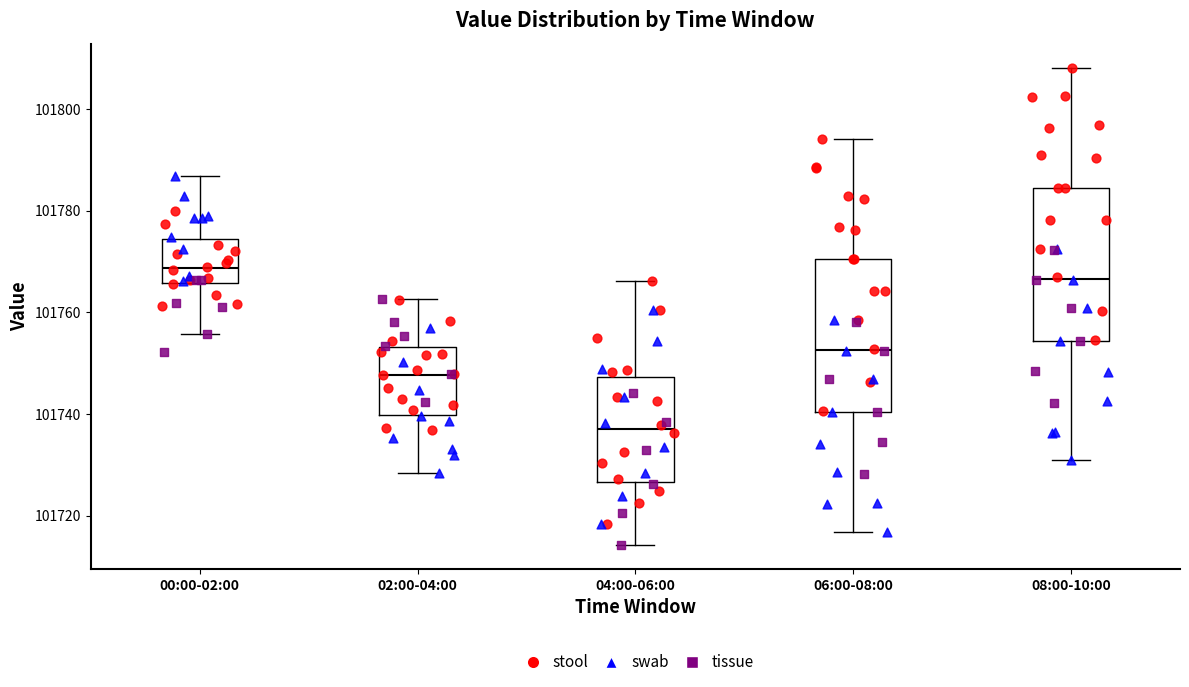

Reading left to right, transcribe this box plot: for each box, give where its median line is, the range the box spans, and where its two whiskers end, as read against the y-axis. The values are not printed on the chart, so give them approximately, as read against the axis.

00:00-02:00: median 101768, box 101766 to 101774, whiskers 101756 to 101786
02:00-04:00: median 101748, box 101740 to 101754, whiskers 101728 to 101762
04:00-06:00: median 101738, box 101726 to 101748, whiskers 101714 to 101766
06:00-08:00: median 101752, box 101740 to 101770, whiskers 101716 to 101794
08:00-10:00: median 101766, box 101754 to 101784, whiskers 101730 to 101808